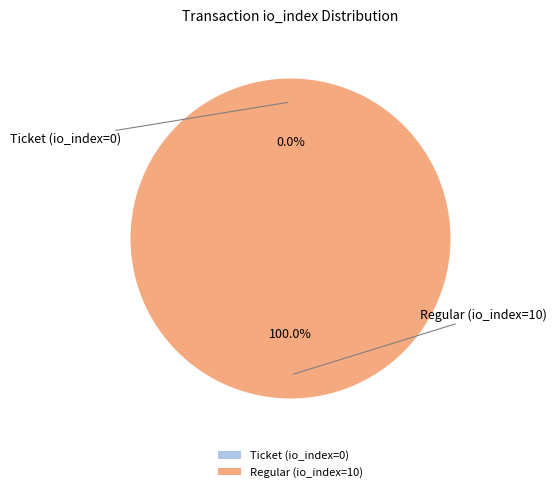

Is the sum of Regular (io_index=10) and Ticket (io_index=0) greater than half?

Yes